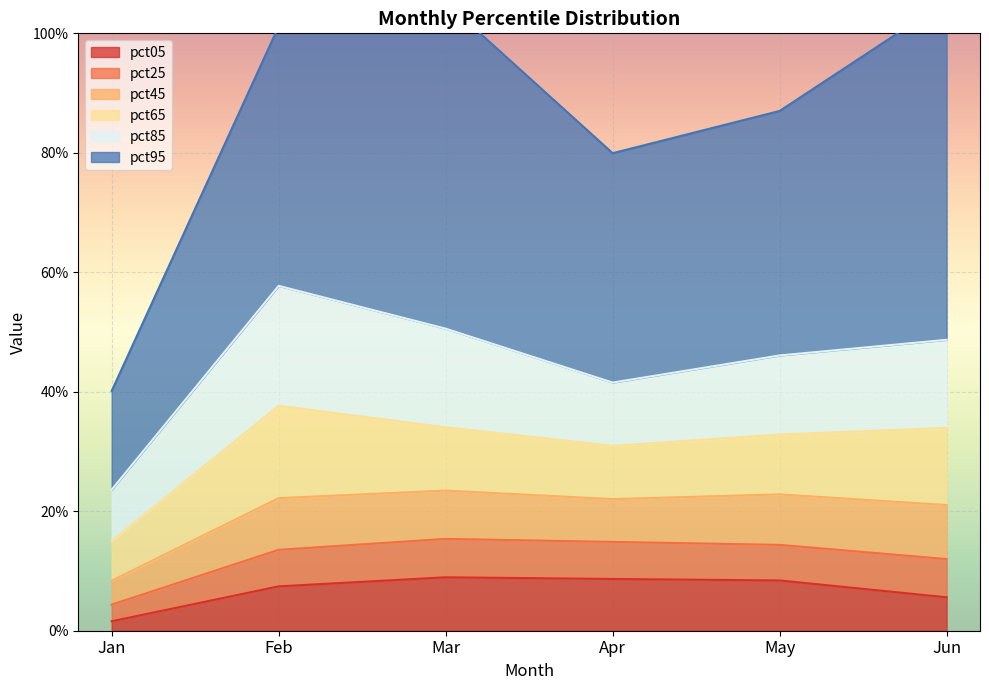

How many series are shown in this chart?

6